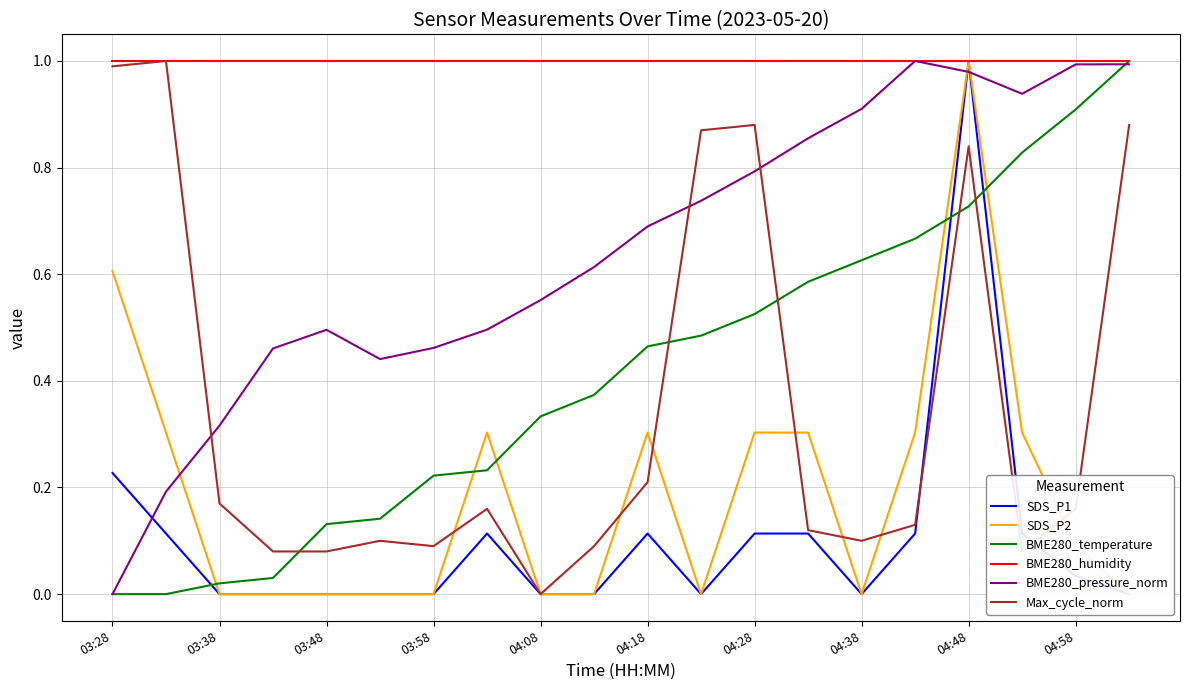

How many lines are shown in the chart?

6